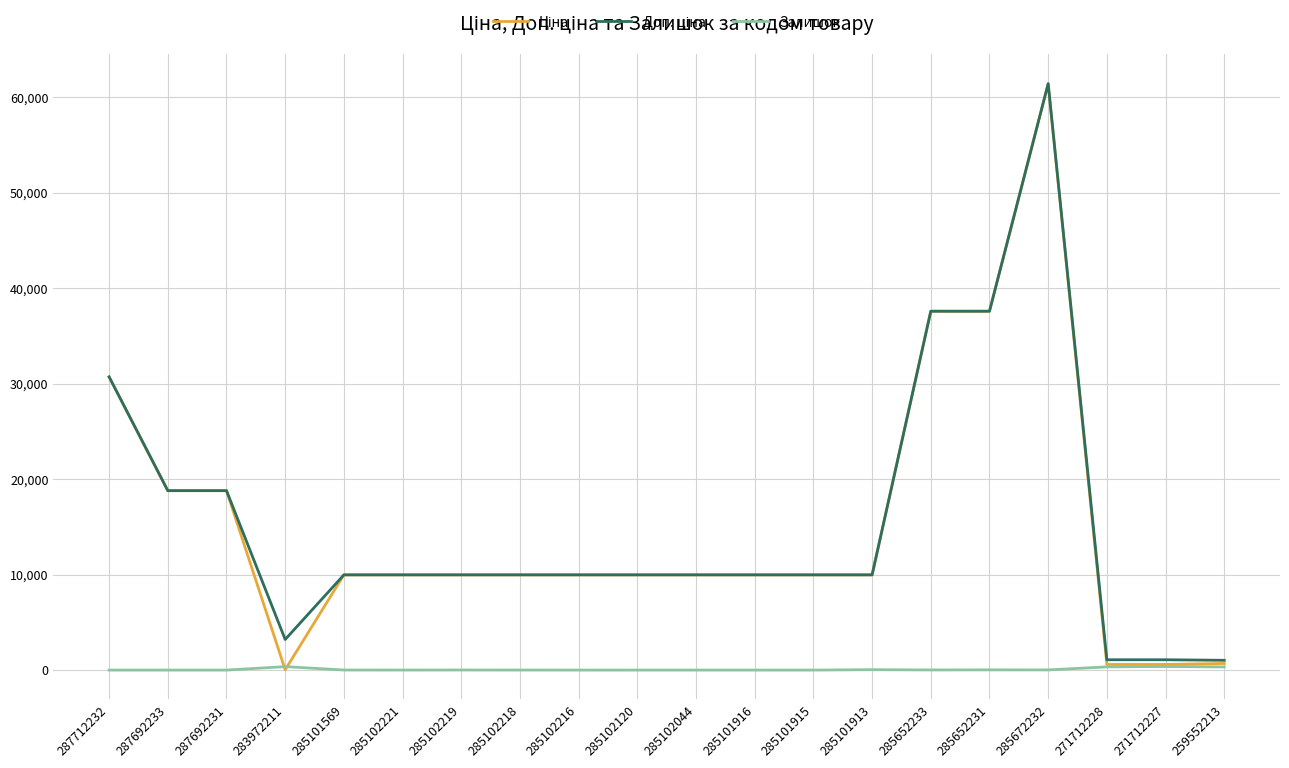

What is the total value across all series at 287712232?

61434.3